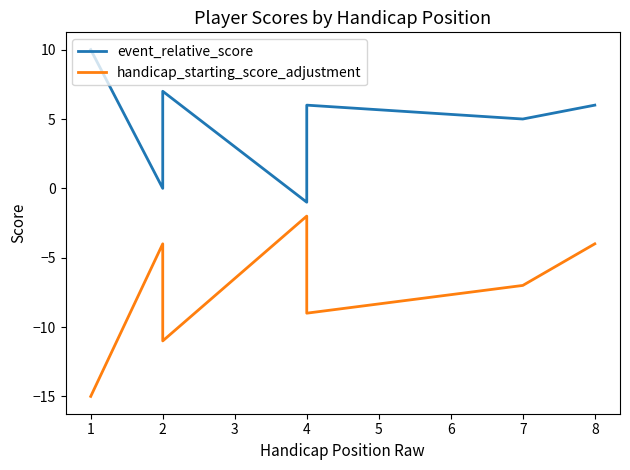

What is the difference between the maximum and minimum values in the handicap_starting_score_adjustment series?

13